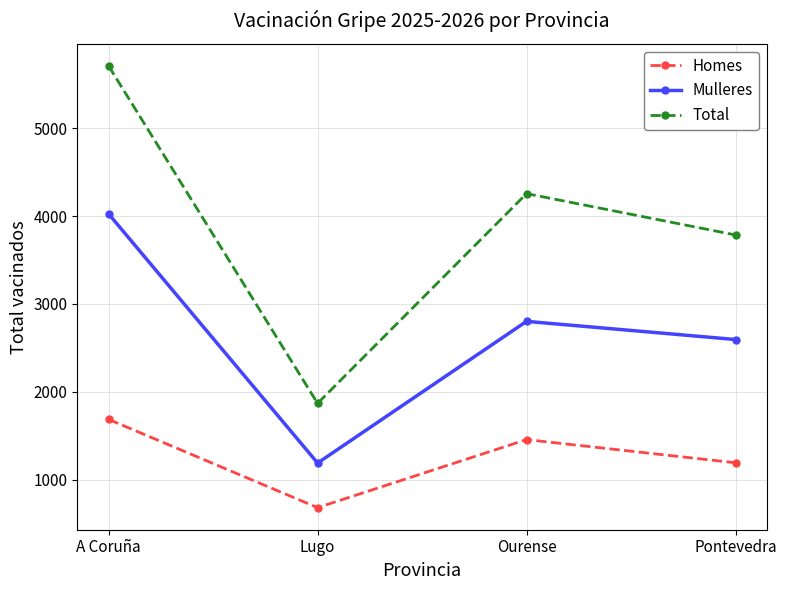

Count the number of data series in this chart.

3